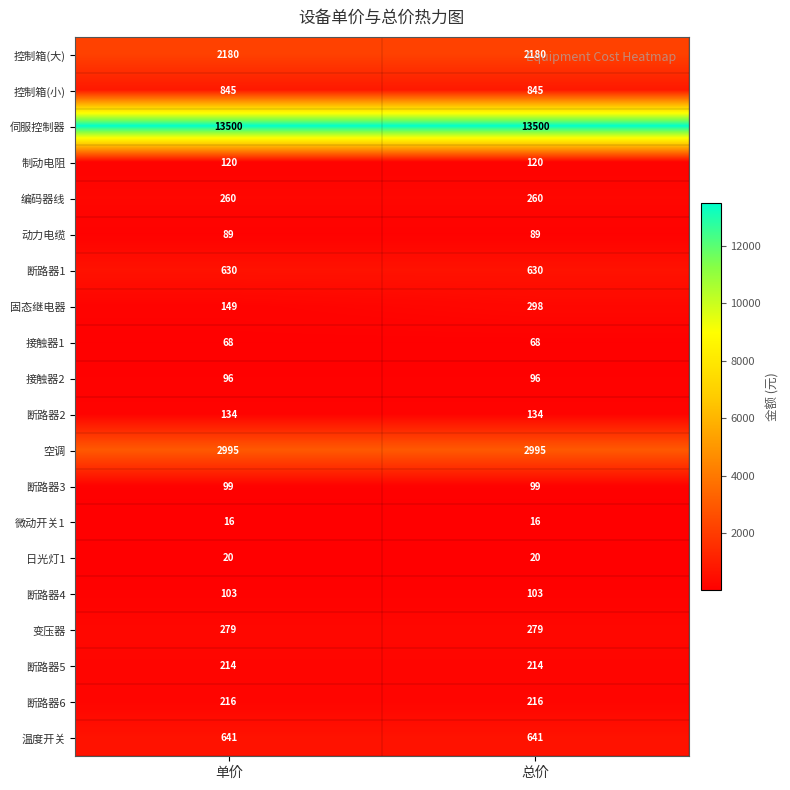

What is the sum of all 接触器2 values?

192